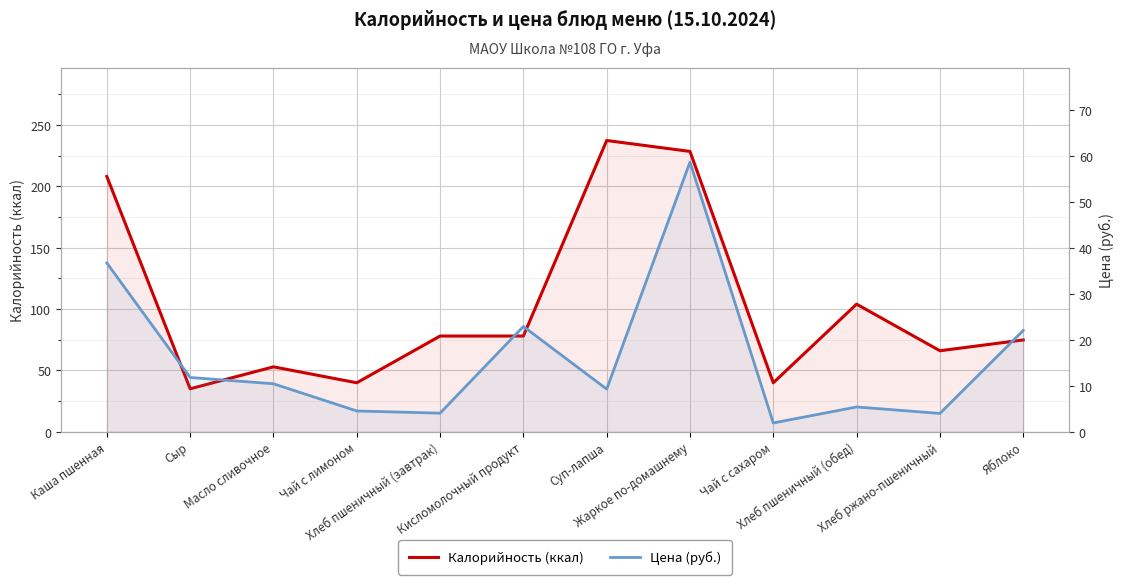

What is the average value of the Калорийность (ккал) series?

103.5